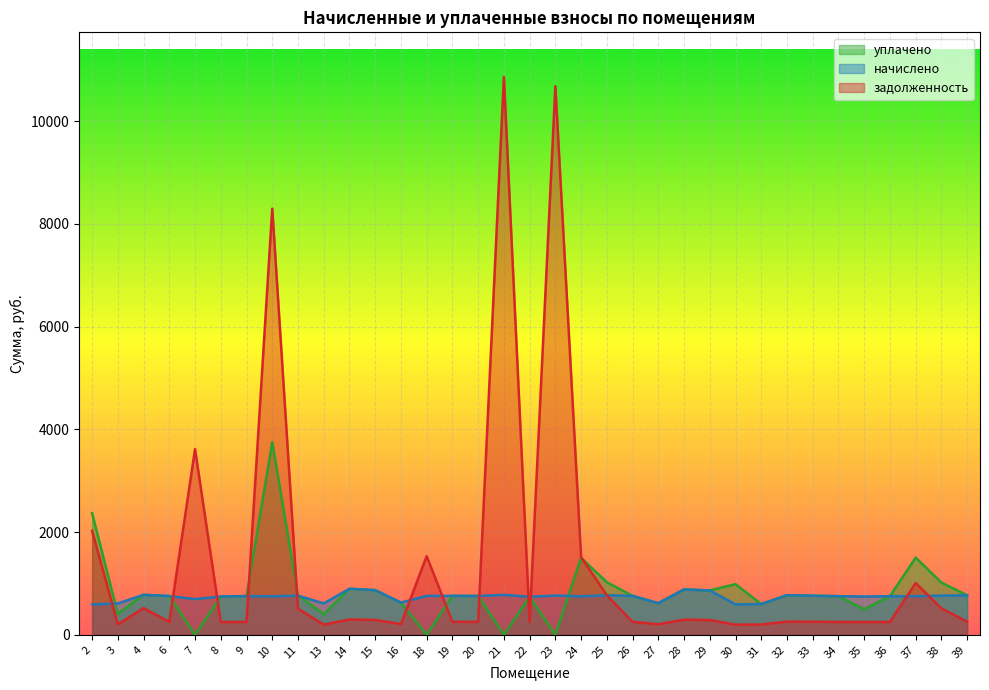

What is the sum of the начислено values at 9 and 32?

1525.0